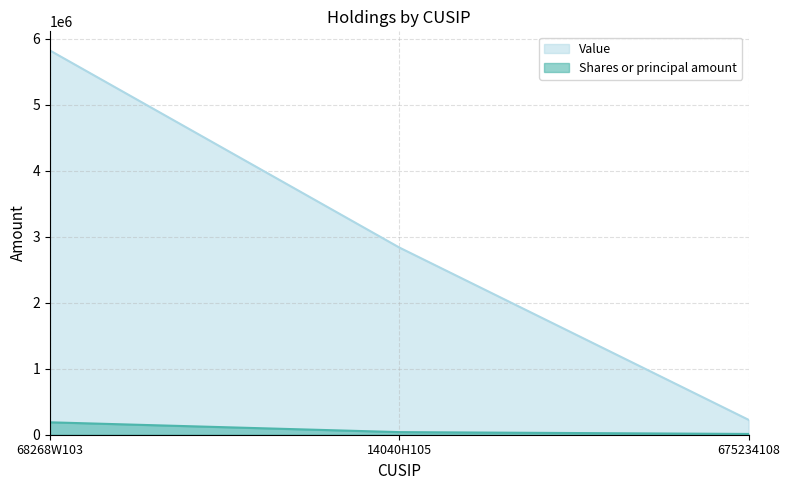

List the series in order of their overall mean, highest first.

Value, Shares or principal amount